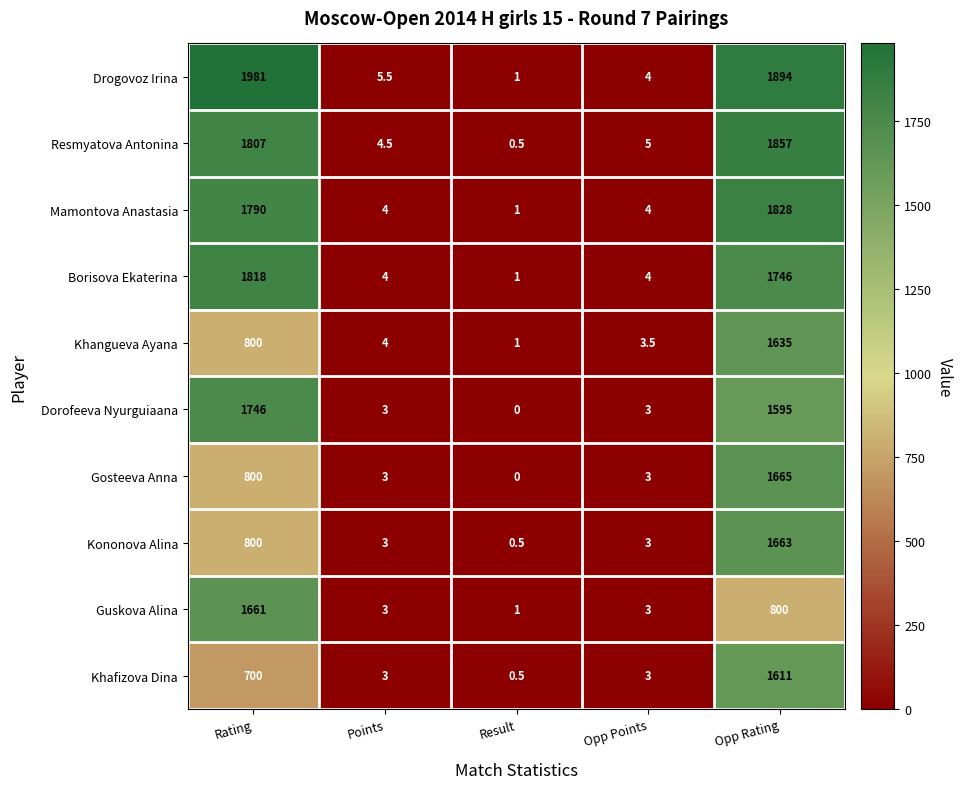

Rank the series at Opp Rating from lowest to highest value.

Guskova Alina, Dorofeeva Nyurguiaana, Khafizova Dina, Khangueva Ayana, Kononova Alina, Gosteeva Anna, Borisova Ekaterina, Mamontova Anastasia, Resmyatova Antonina, Drogovoz Irina